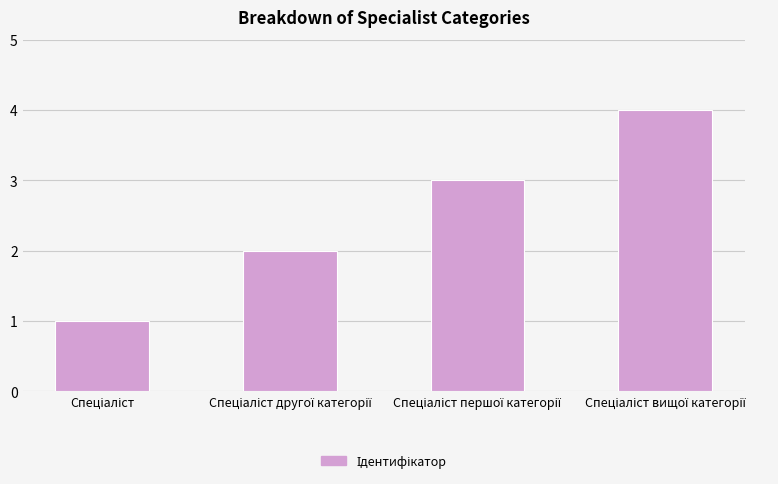

What is the difference between the maximum and minimum values?

3